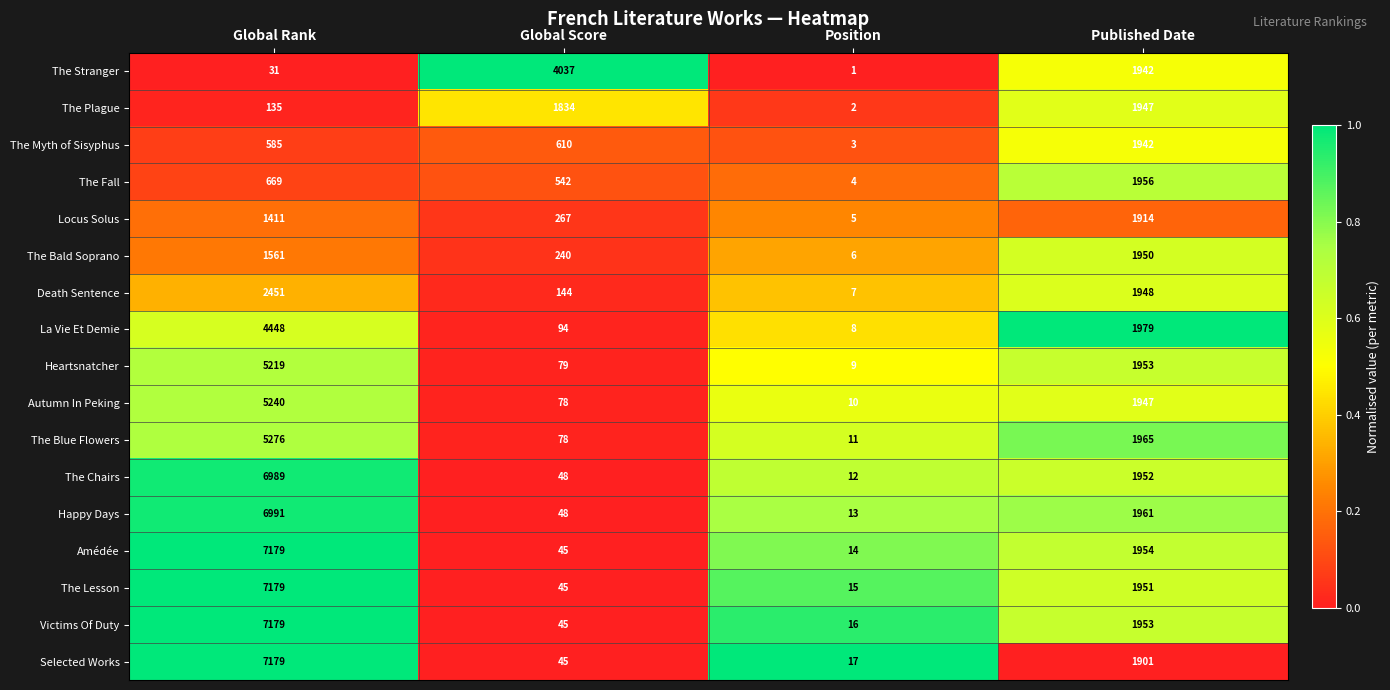

What is the highest value of the The Fall series?

1956